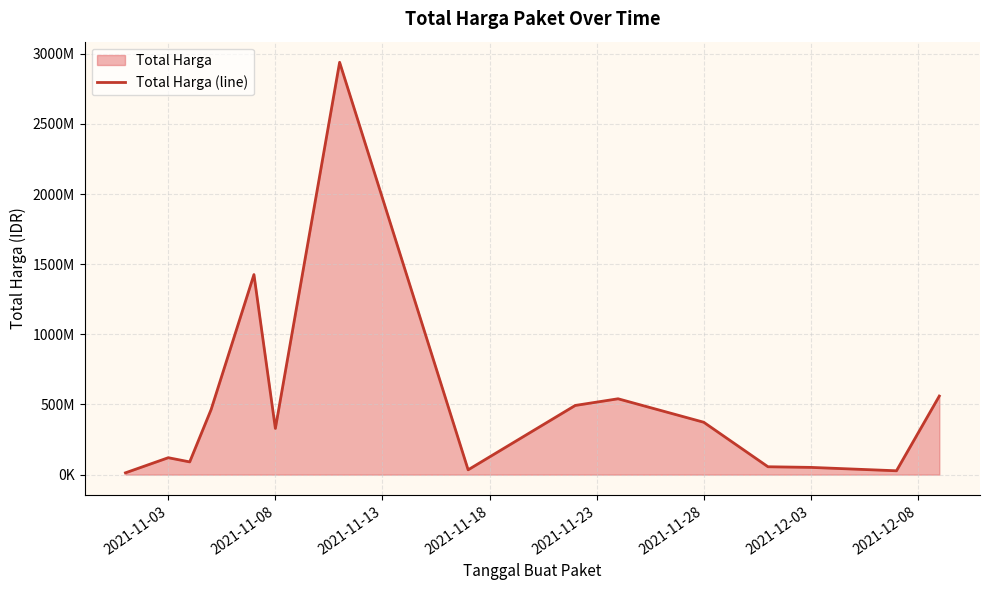

Count the number of values greater than 329124000.

7